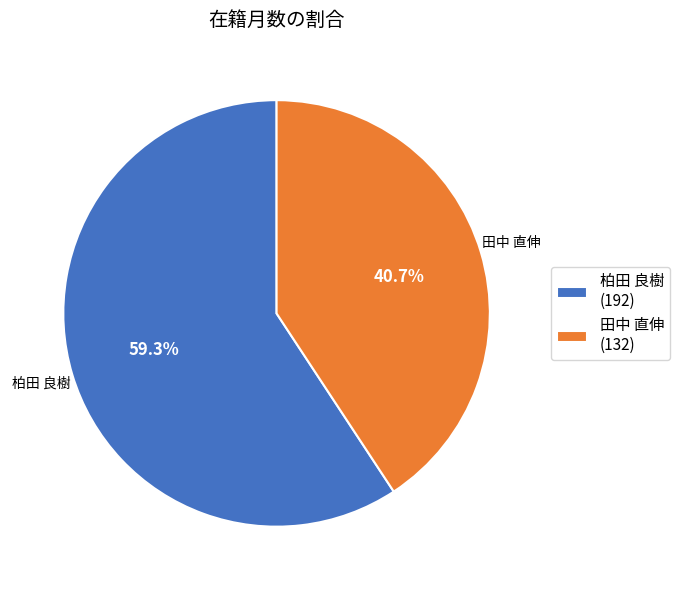

Rank the categories by value from highest to lowest.

柏田 良樹, 田中 直伸